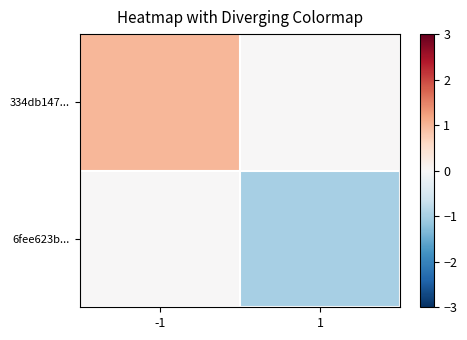

What is the total value across all series at -1?

1